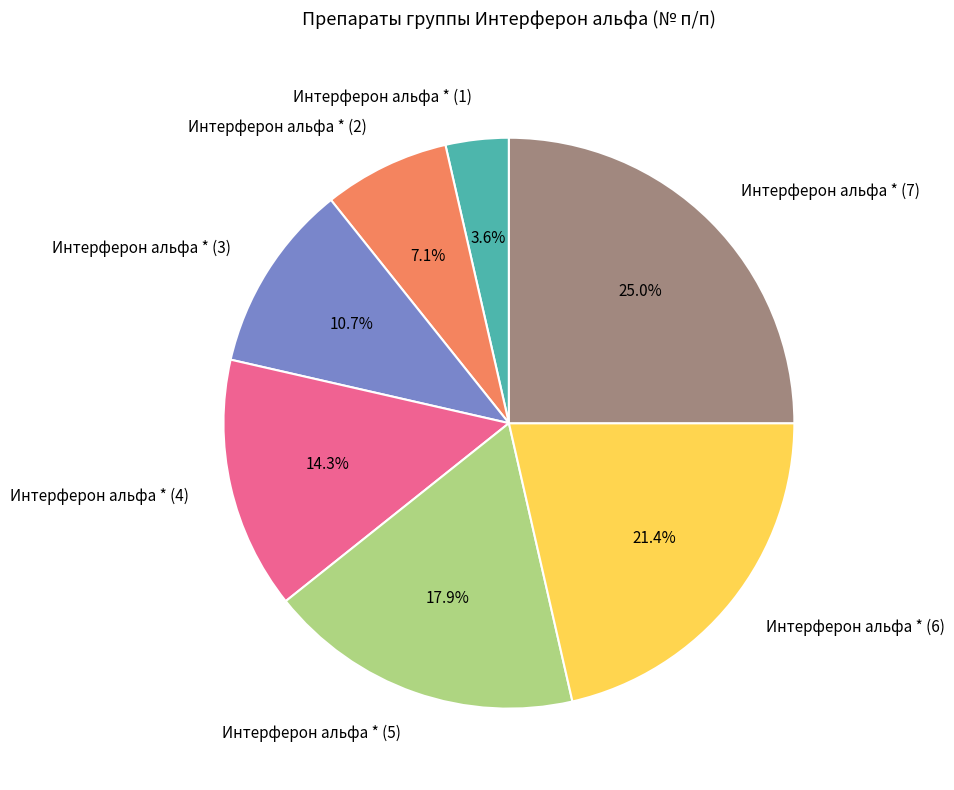

To the nearest percent, what is the average slice percentage?

14%